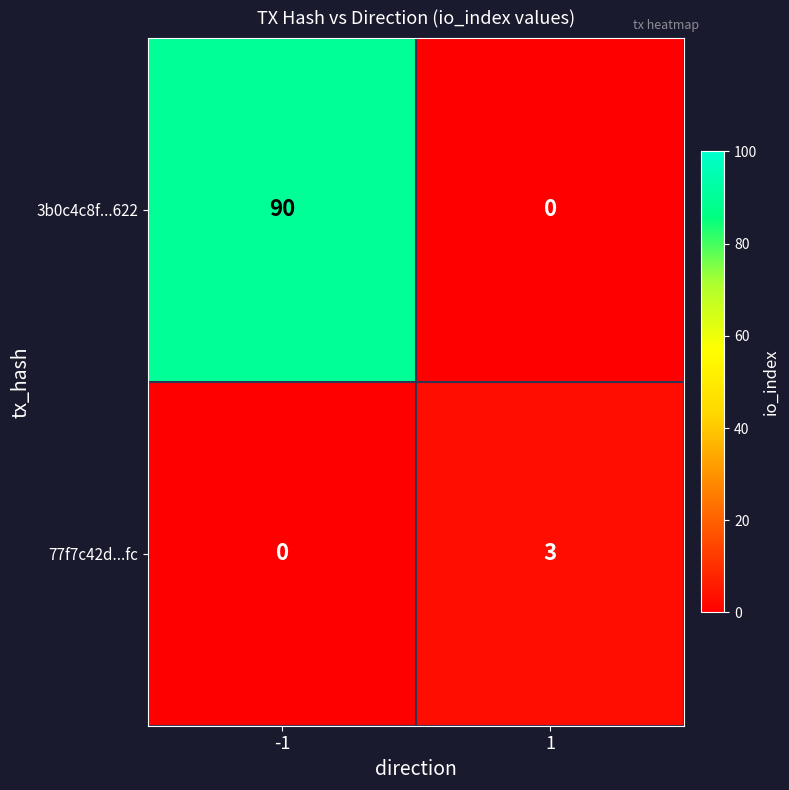

What is the total value across all series at 1?

3